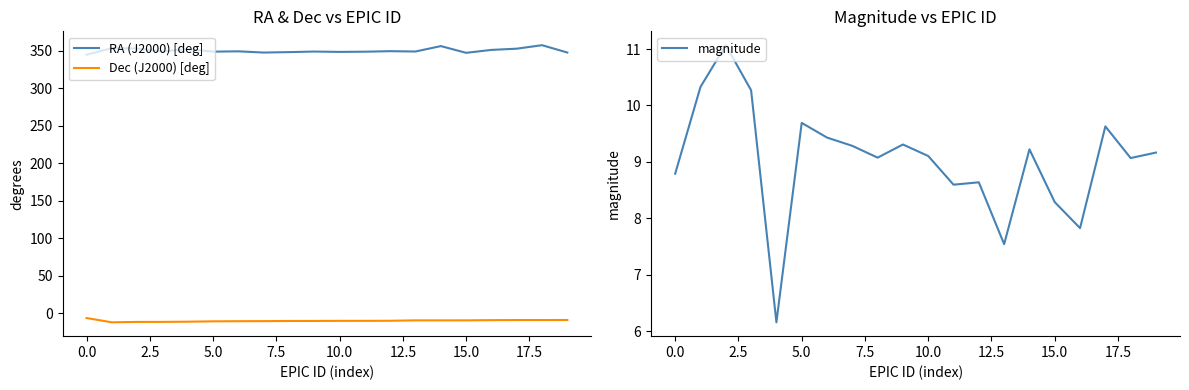

How many lines are shown in the chart?

3